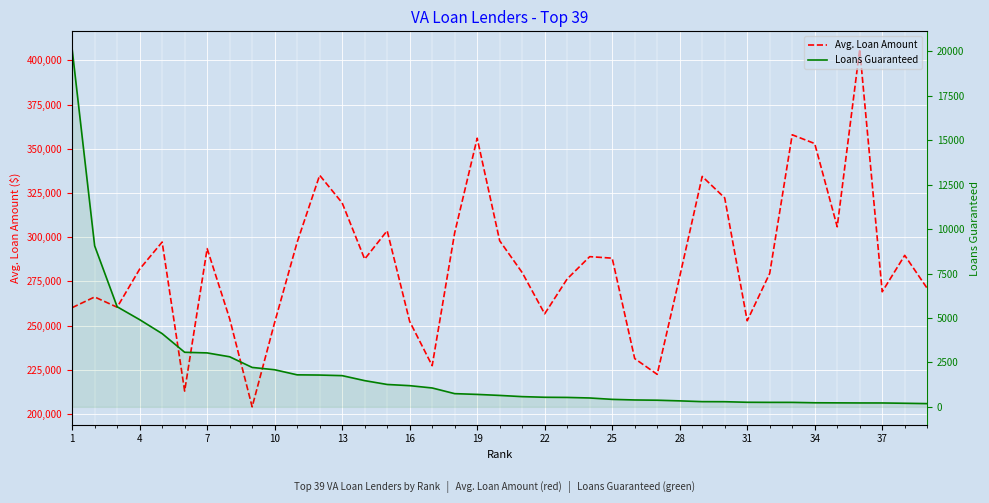

What is the difference between the maximum and minimum values in the Avg. Loan Amount series?

202362